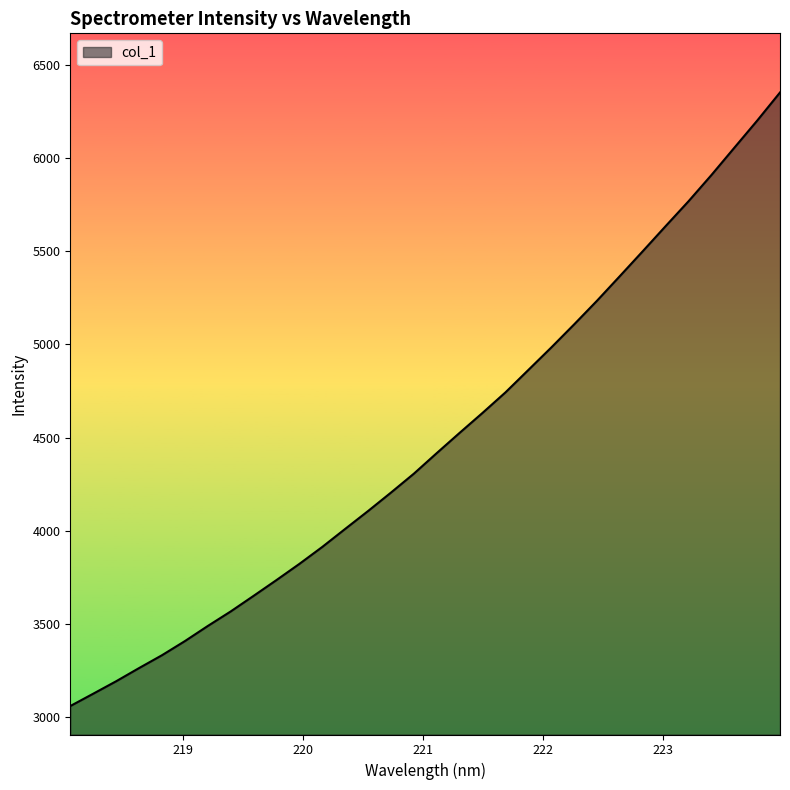

What is the minimum value shown in the chart?

3057.6